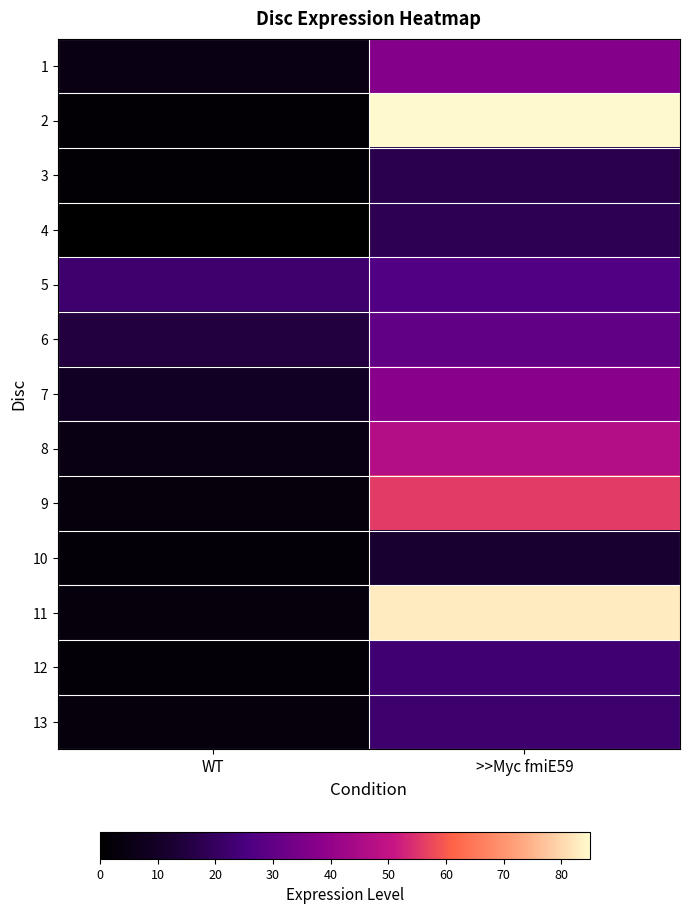

Reading right to left, transcribe all the data shown in this chart.

1: >>Myc fmiE59=37	WT=5
2: >>Myc fmiE59=85	WT=1
3: >>Myc fmiE59=17	WT=1
4: >>Myc fmiE59=18	WT=0
5: >>Myc fmiE59=27	WT=22
6: >>Myc fmiE59=30	WT=15
7: >>Myc fmiE59=38	WT=9
8: >>Myc fmiE59=47	WT=5
9: >>Myc fmiE59=56	WT=3
10: >>Myc fmiE59=12	WT=2
11: >>Myc fmiE59=83	WT=3
12: >>Myc fmiE59=23	WT=2
13: >>Myc fmiE59=22	WT=3